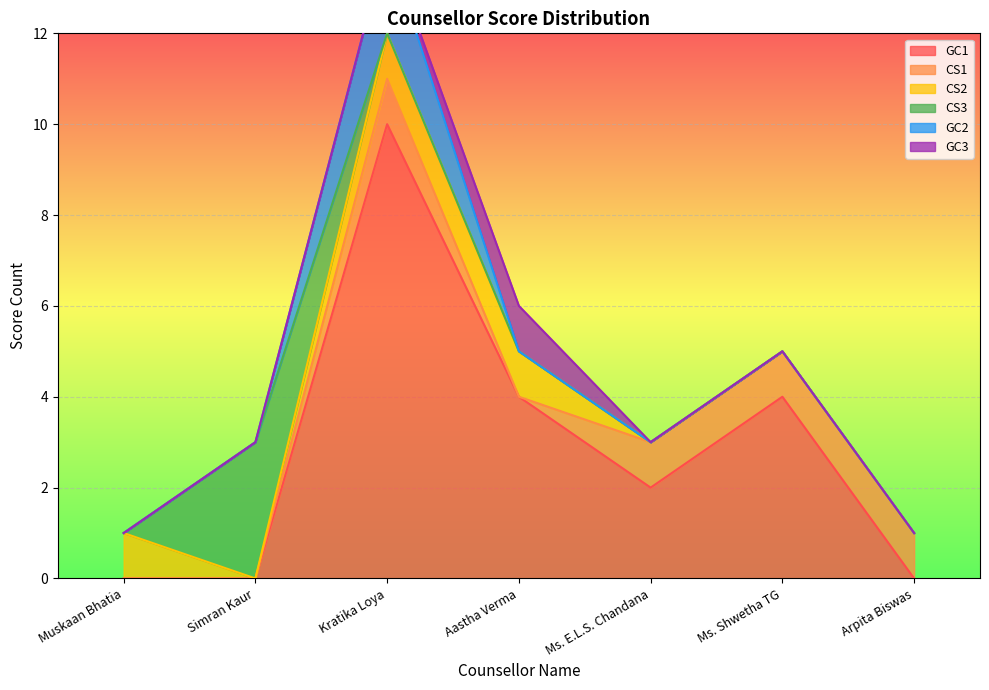

What is the label of the 5th point from the left?

Ms. E.L.S. Chandana